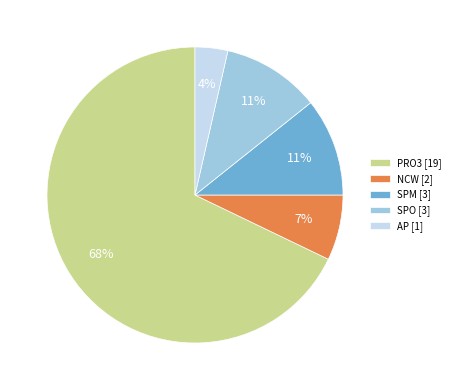

To the nearest percent, what percentage of the pie is AP [1]?

4%